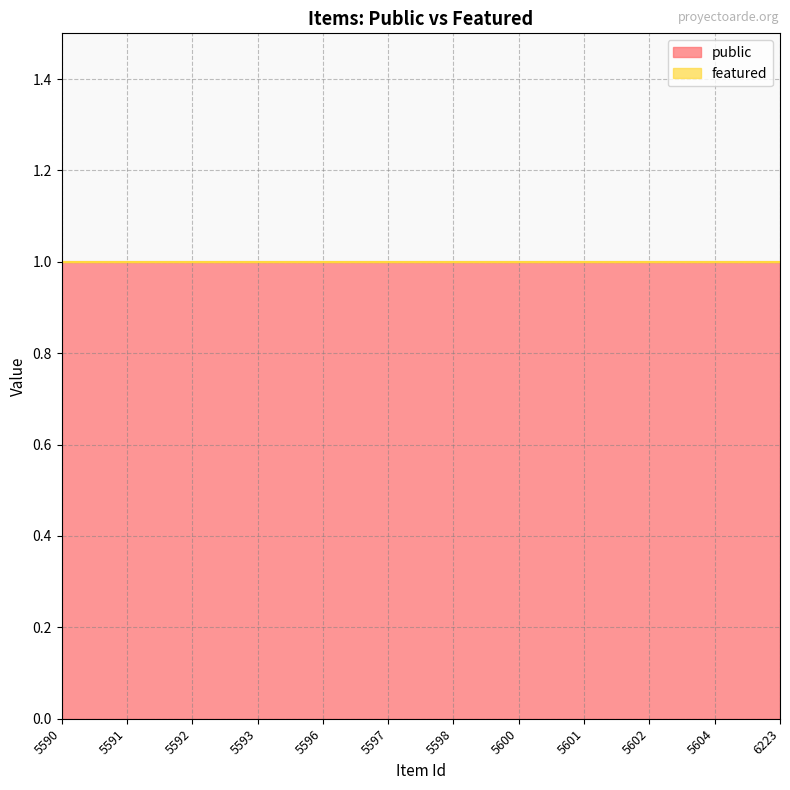

At how many categories does at least one series exceed 0?

12